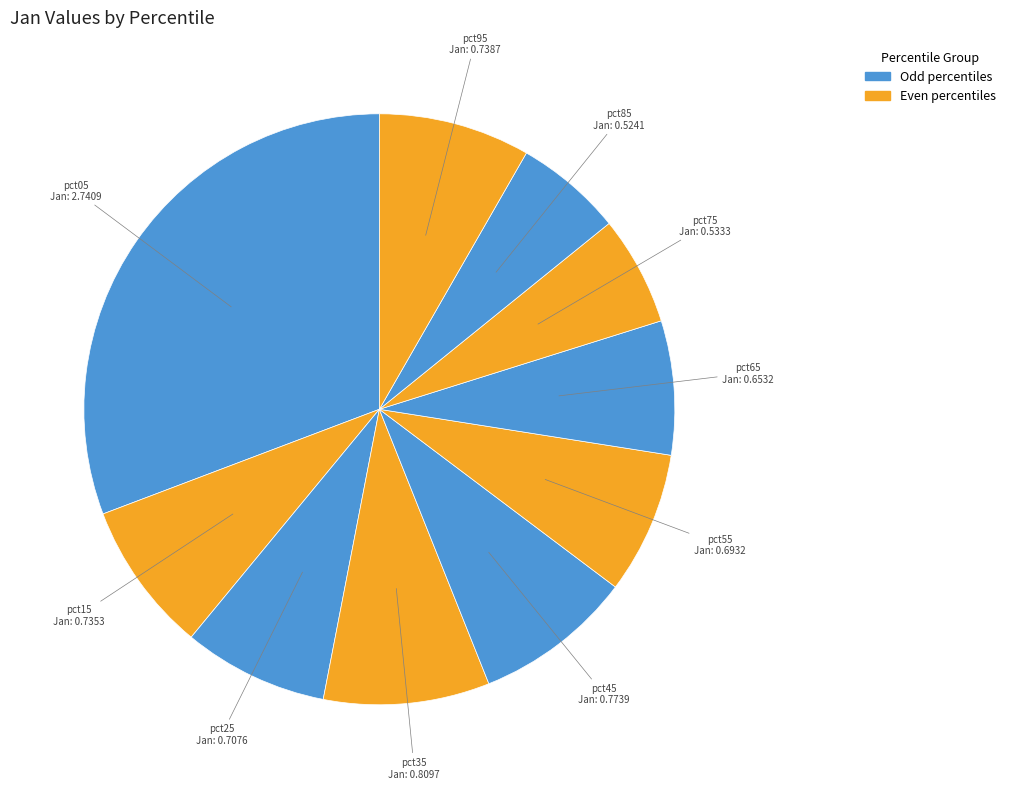

Is it true that pct65 is 7% of the pie?

True